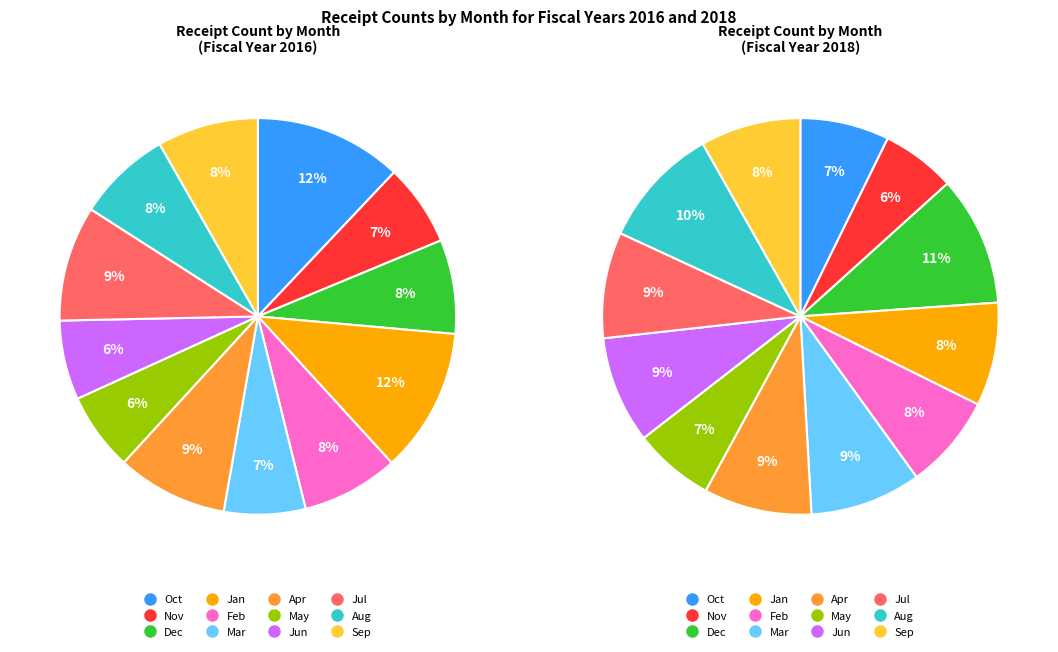

To the nearest percent, what portion does Jun represent?

9%